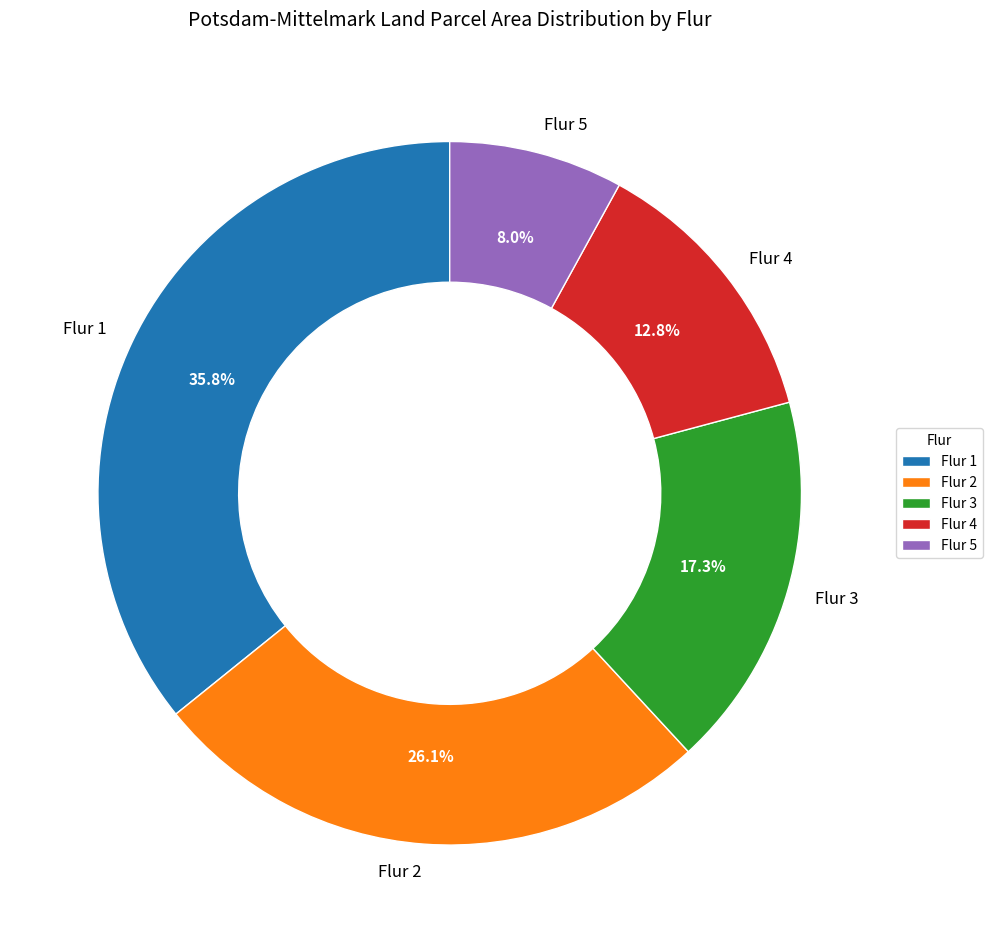

Combined, what portion of the pie is Flur 2 and Flur 4?

38.9%